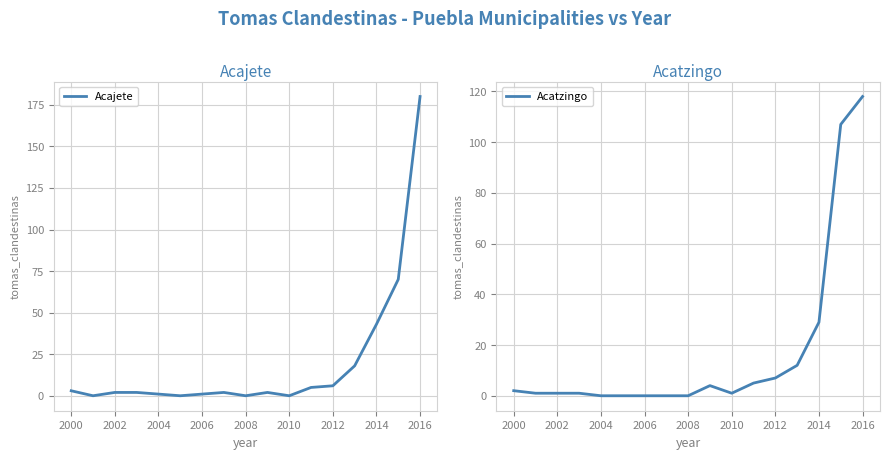

True or false: Acajete has a value of 2 at 2002.

True